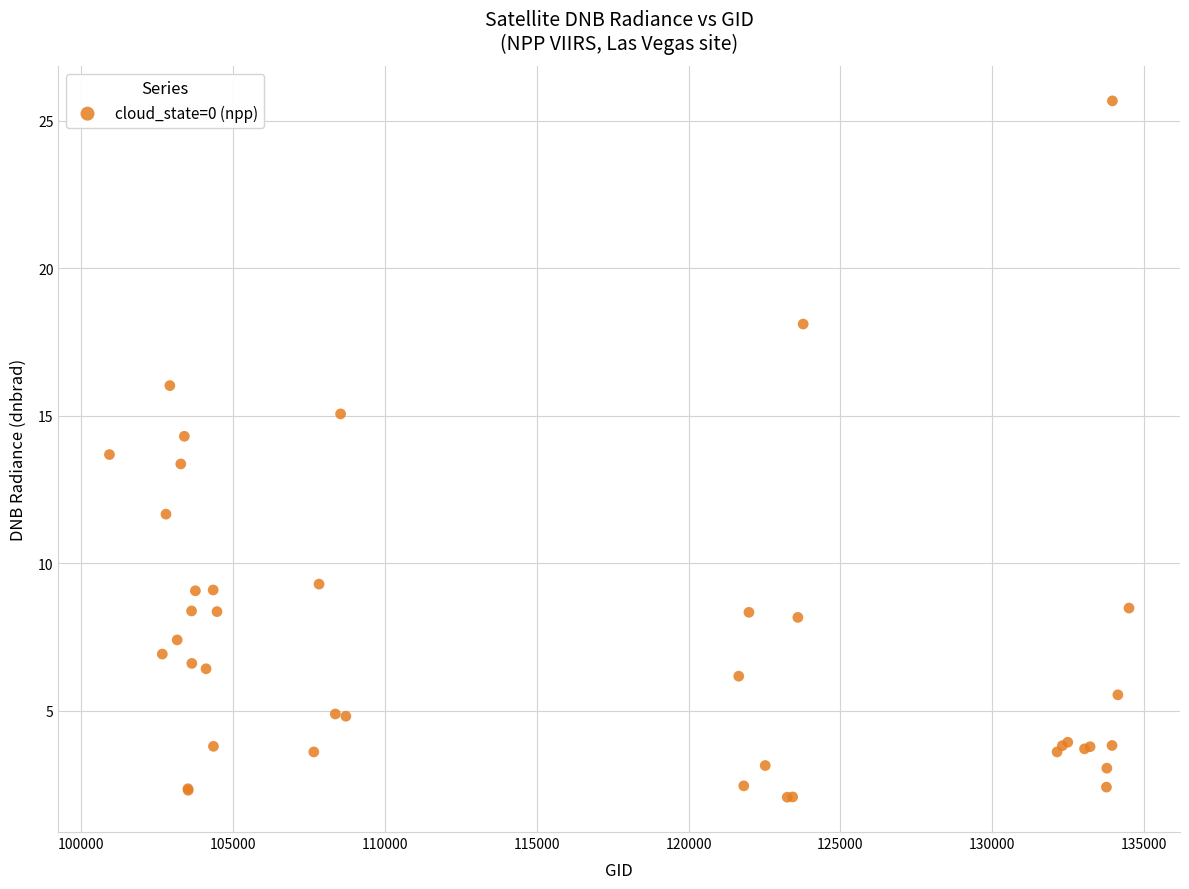

What Y value in the scatter plot is closest to 13?

13.4